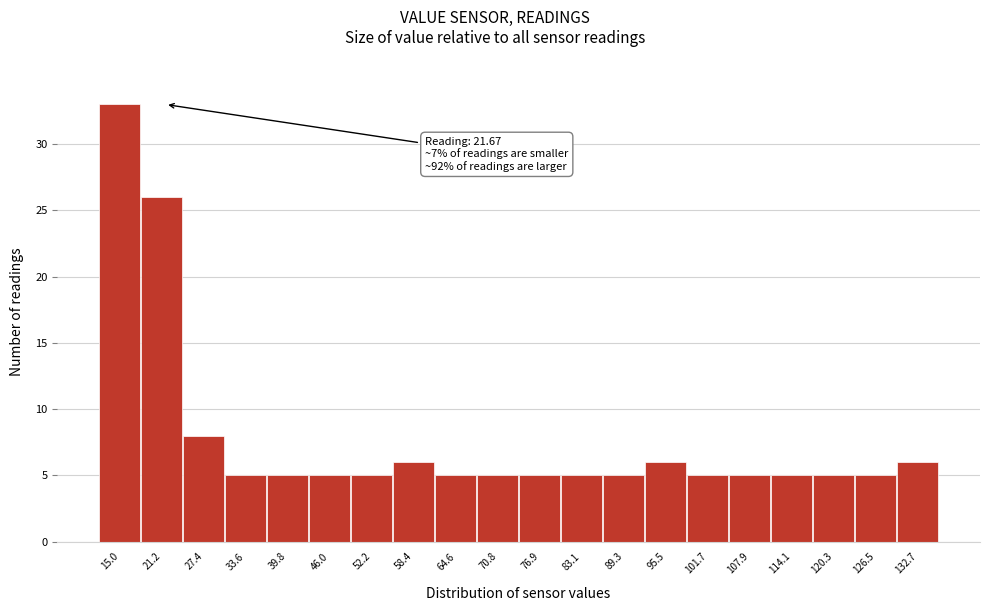

Which range on the x-axis has the tallest bar?

12 to 18